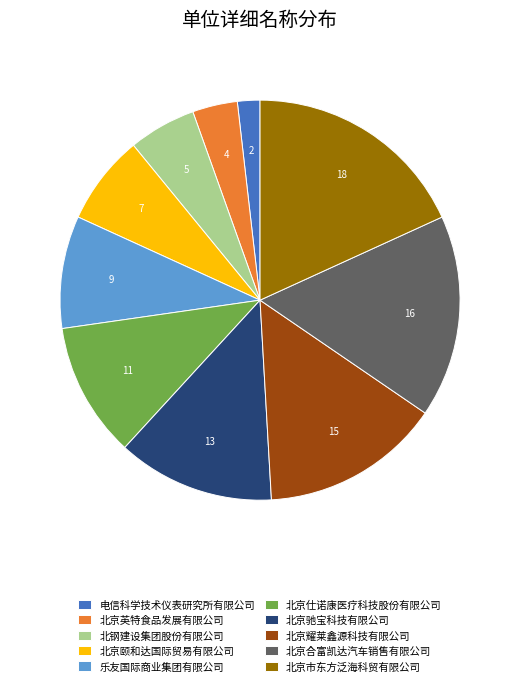

Rank the categories by value from lowest to highest.

电信科学技术仪表研究所有限公司, 北京英特食品发展有限公司, 北钢建设集团股份有限公司, 北京颐和达国际贸易有限公司, 乐友国际商业集团有限公司, 北京仕诺康医疗科技股份有限公司, 北京驰宝科技有限公司, 北京耀莱鑫源科技有限公司, 北京合富凯达汽车销售有限公司, 北京市东方泛海科贸有限公司